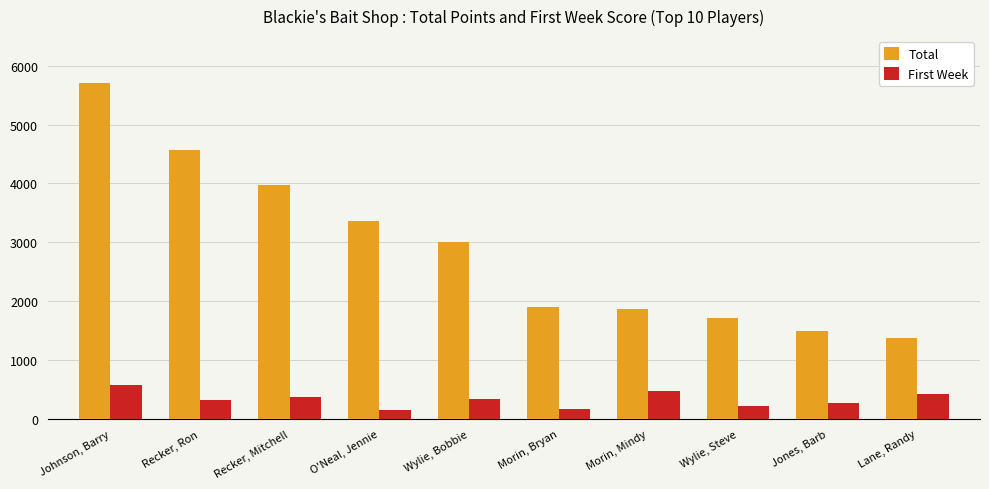

How many categories are shown in the chart?

10